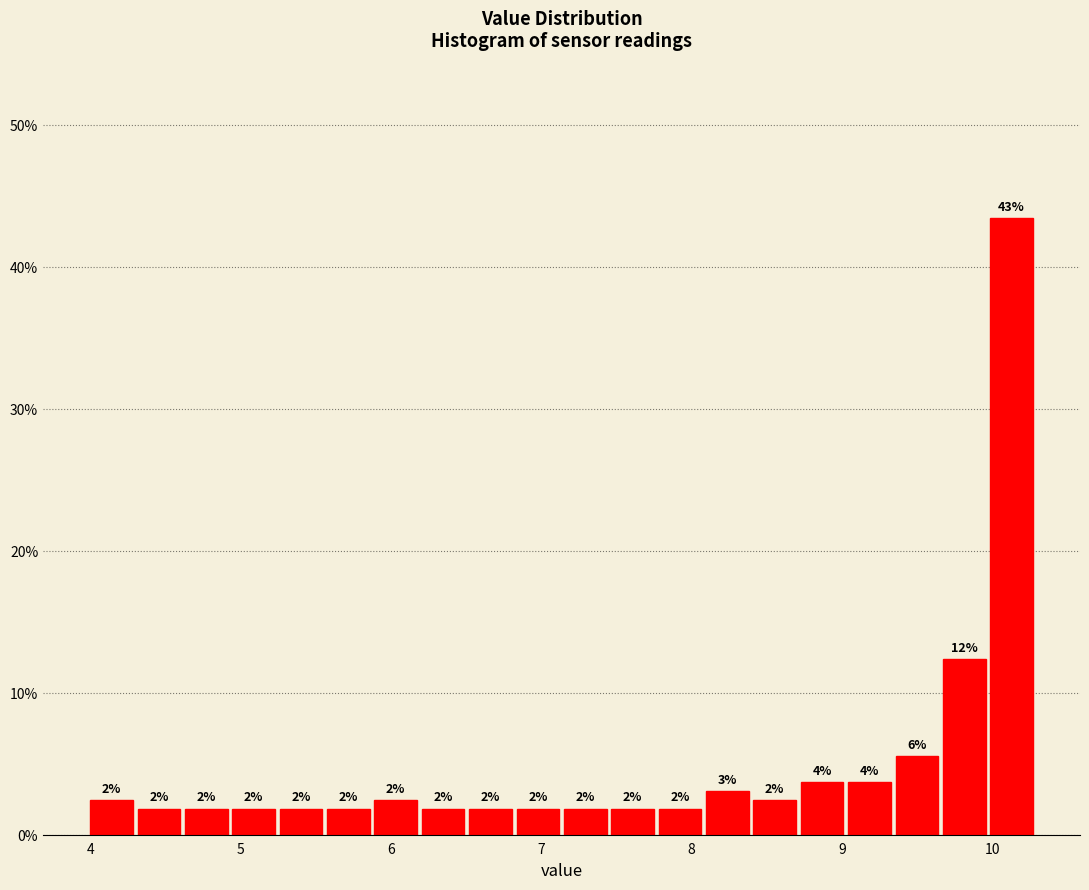

Read against the x-axis, roughly where is the centre of the tallest bar?

10.1